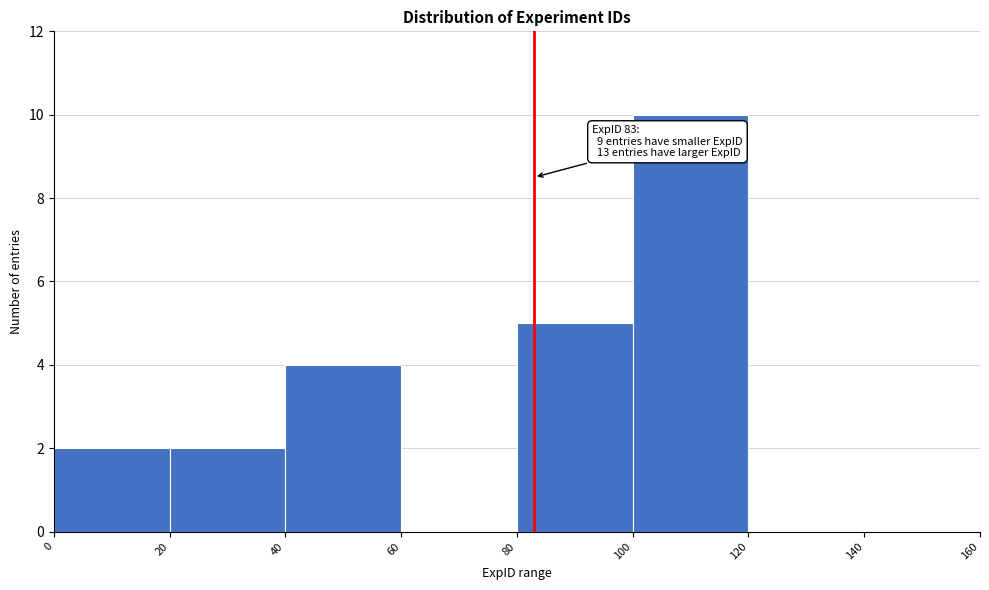

Which range on the x-axis has the tallest bar?

100 to 120